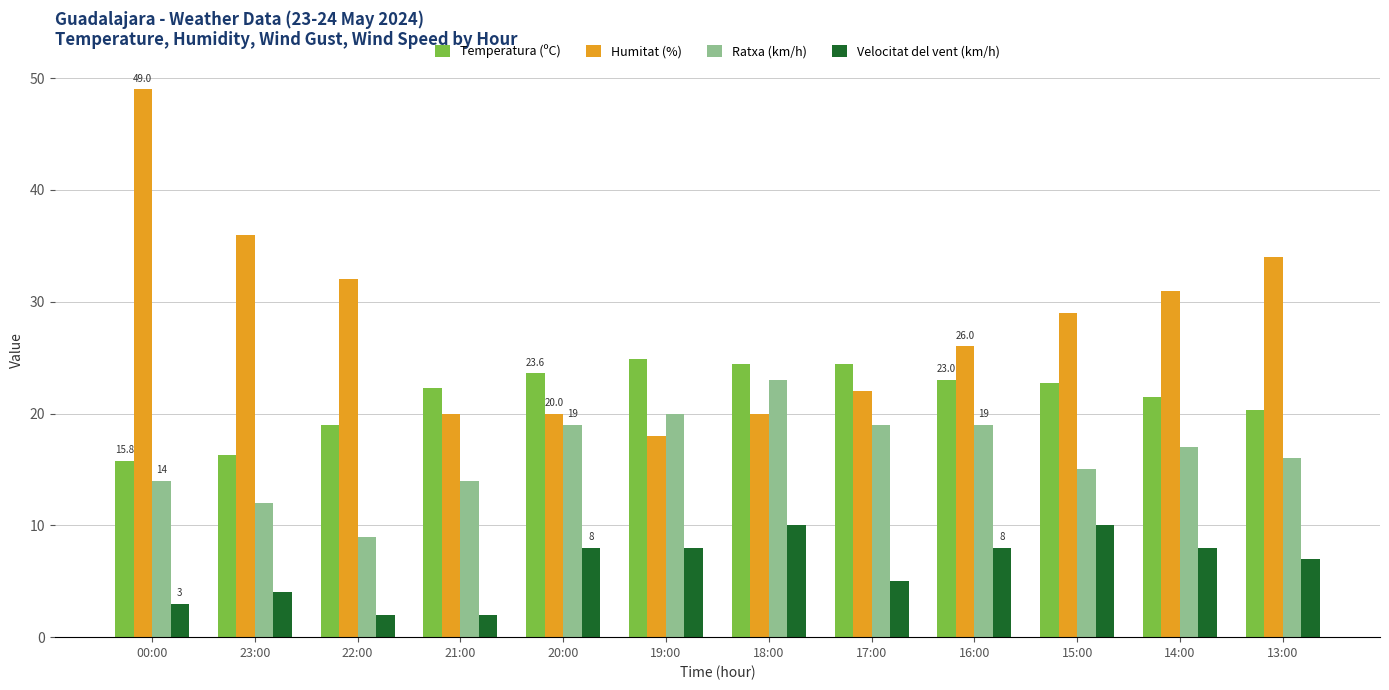

What is the spread (max minus min) of values at 19:00?

16.9